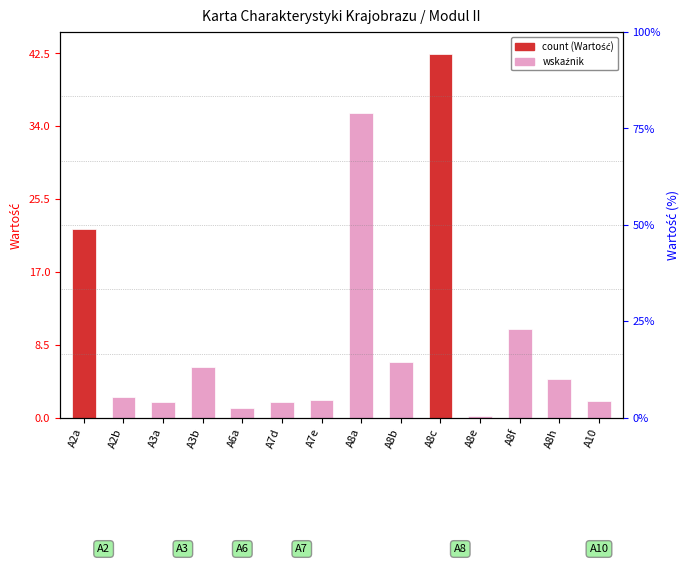

How many bars are there in total?

14